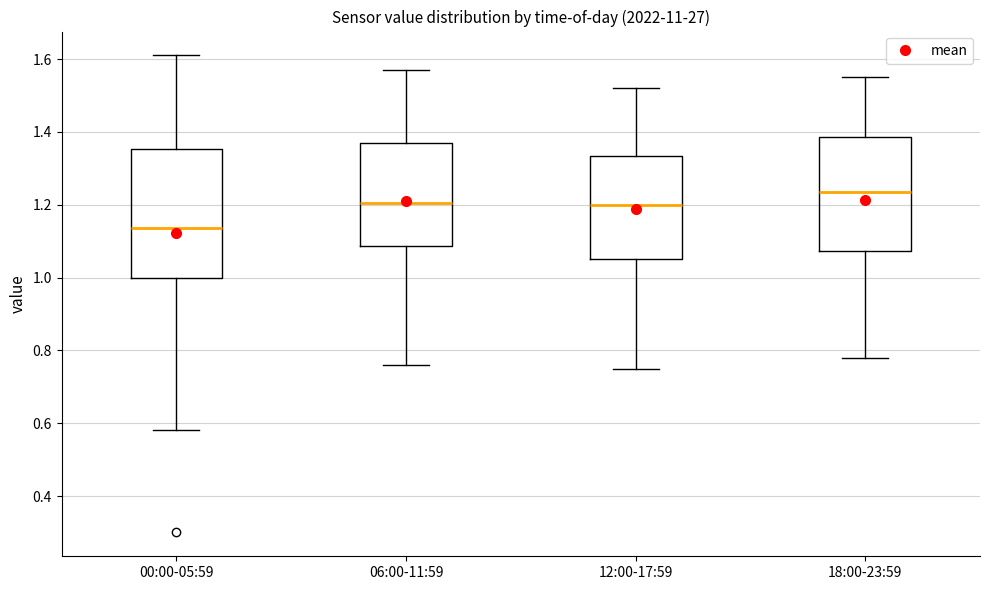

Which box is the tallest, from its lower edge to its upper edge?

00:00-05:59